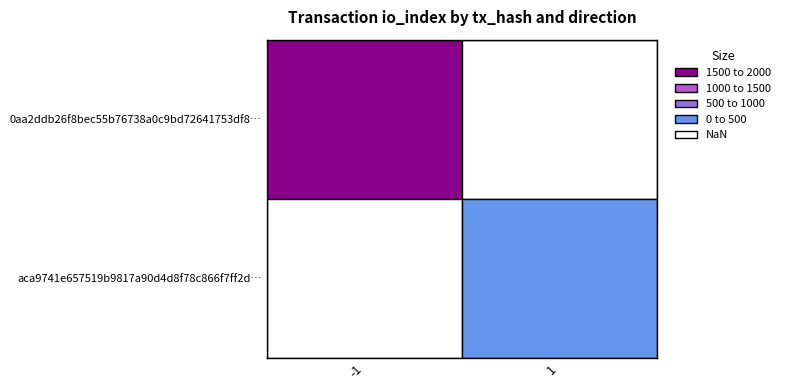

Which has a higher value, 0 or 1?

1